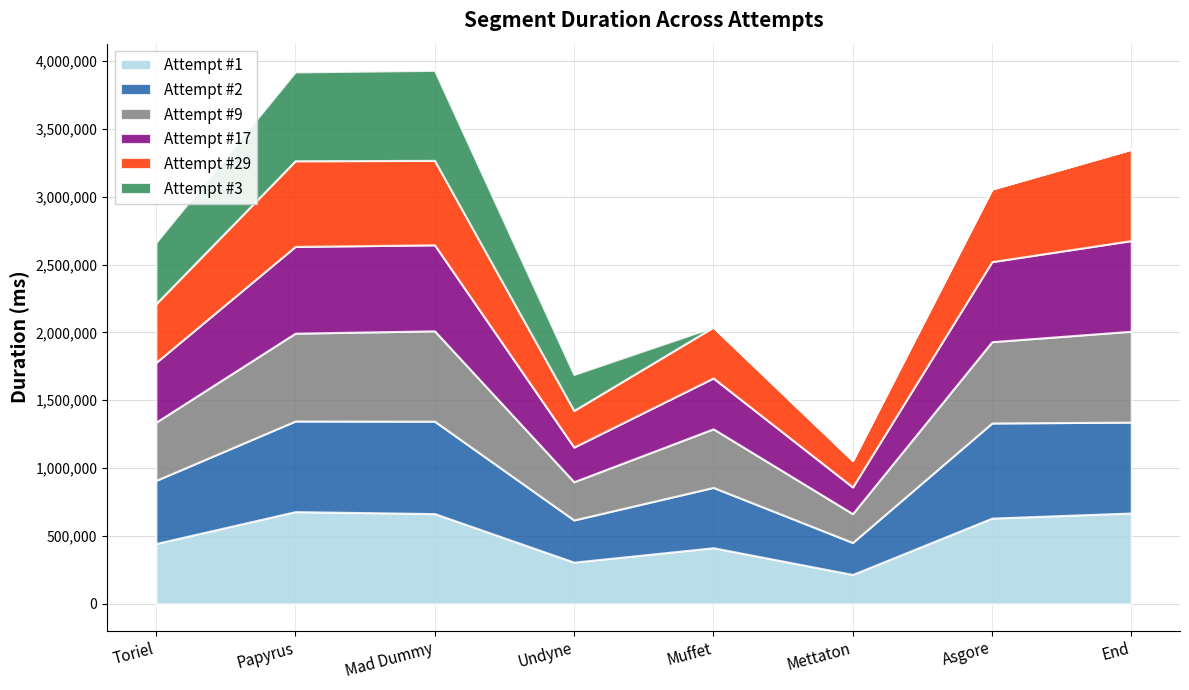

What is the total value across all series at End?

3349602